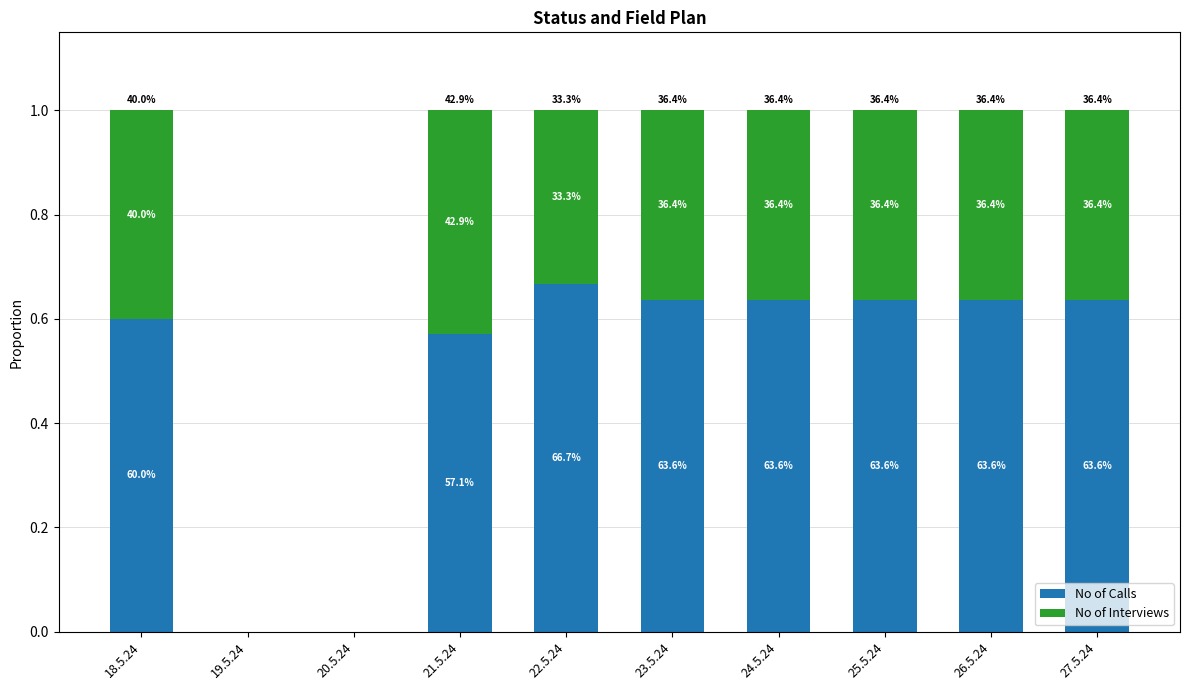

Are the bars horizontal?

No